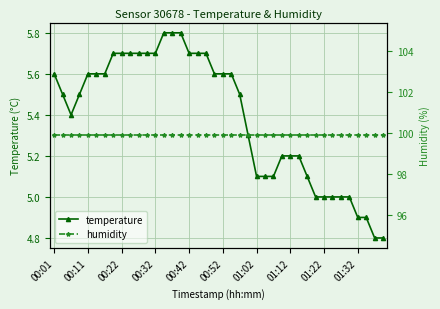

Reading left to right, what are all the values shown in this chart?

temperature: 5.6	5.5	5.4	5.5	5.6	5.6	5.6	5.7	5.7	5.7	5.7	5.7	5.7	5.8	5.8	5.8	5.7	5.7	5.7	5.6	5.6	5.6	5.5	5.3	5.1	5.1	5.1	5.2	5.2	5.2	5.1	5.0	5.0	5.0	5.0	5.0	4.9	4.9	4.8	4.8
humidity: 99.9	99.9	99.9	99.9	99.9	99.9	99.9	99.9	99.9	99.9	99.9	99.9	99.9	99.9	99.9	99.9	99.9	99.9	99.9	99.9	99.9	99.9	99.9	99.9	99.9	99.9	99.9	99.9	99.9	99.9	99.9	99.9	99.9	99.9	99.9	99.9	99.9	99.9	99.9	99.9